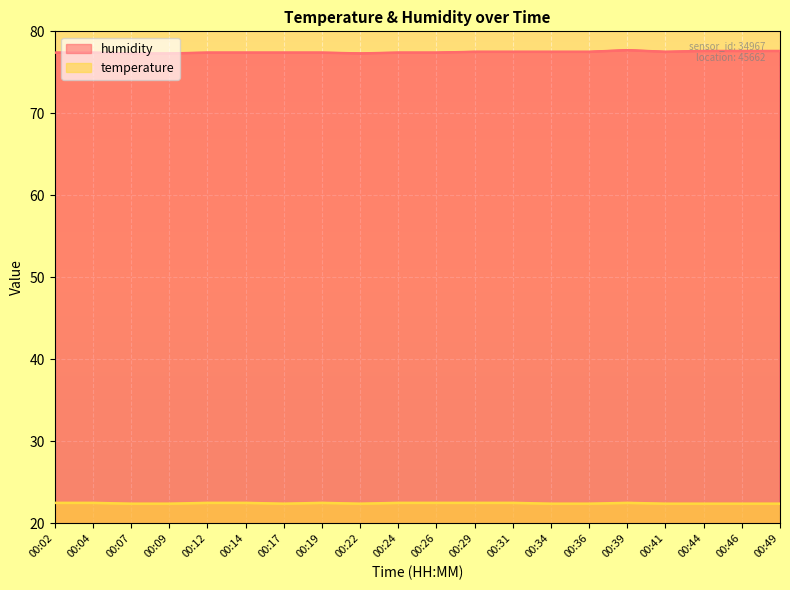

What is the value of the temperature point at the 6th from the left?

22.5